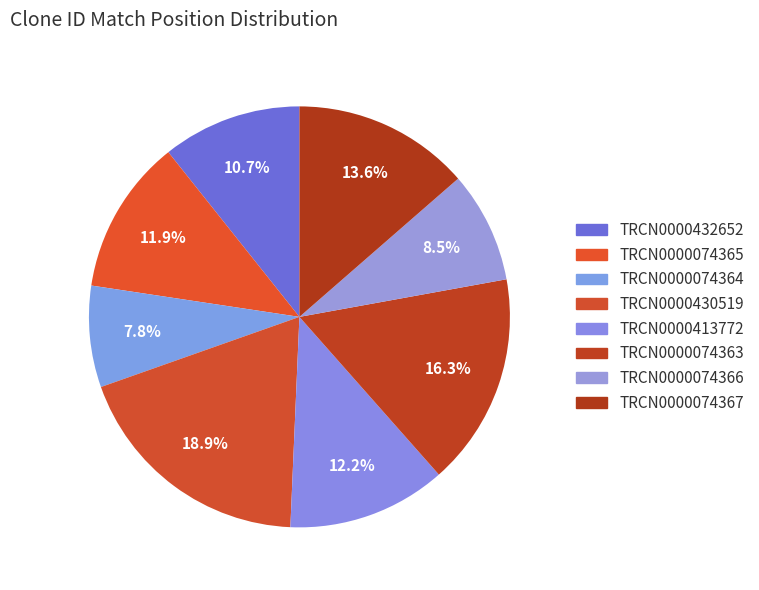

To the nearest percent, what is the average slice percentage?

12%